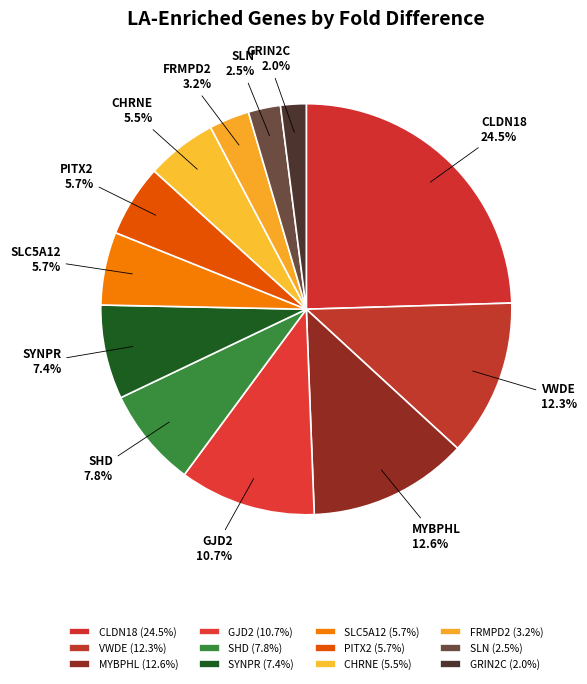

Is there any slice that represents more than half of the pie?

No